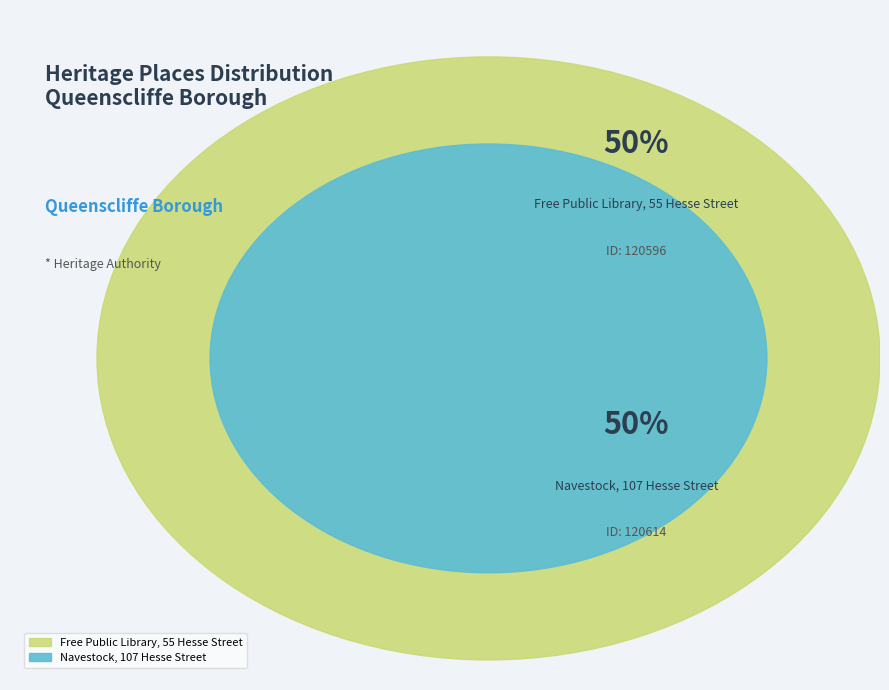

Is it true that Free Public Library, 55 Hesse Street is 50% of the pie?

True